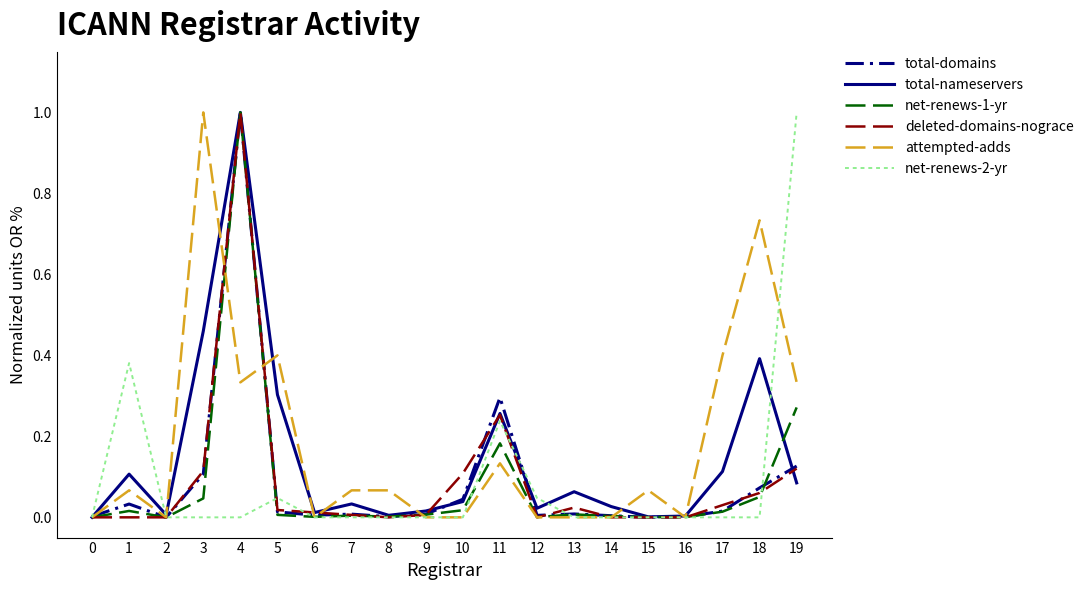

Which series changed the most between 10 and 17?

attempted-adds